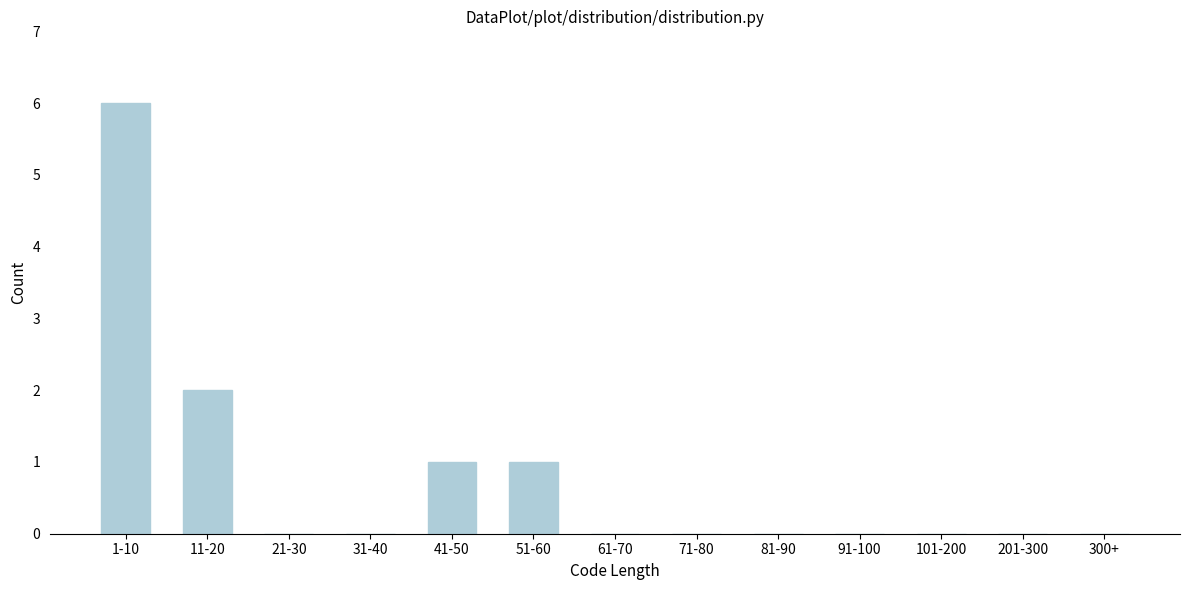

Reading right to left, transcribe all the data shown in this chart.

300+=0	201-300=0	101-200=0	91-100=0	81-90=0	71-80=0	61-70=0	51-60=1	41-50=1	31-40=0	21-30=0	11-20=2	1-10=6